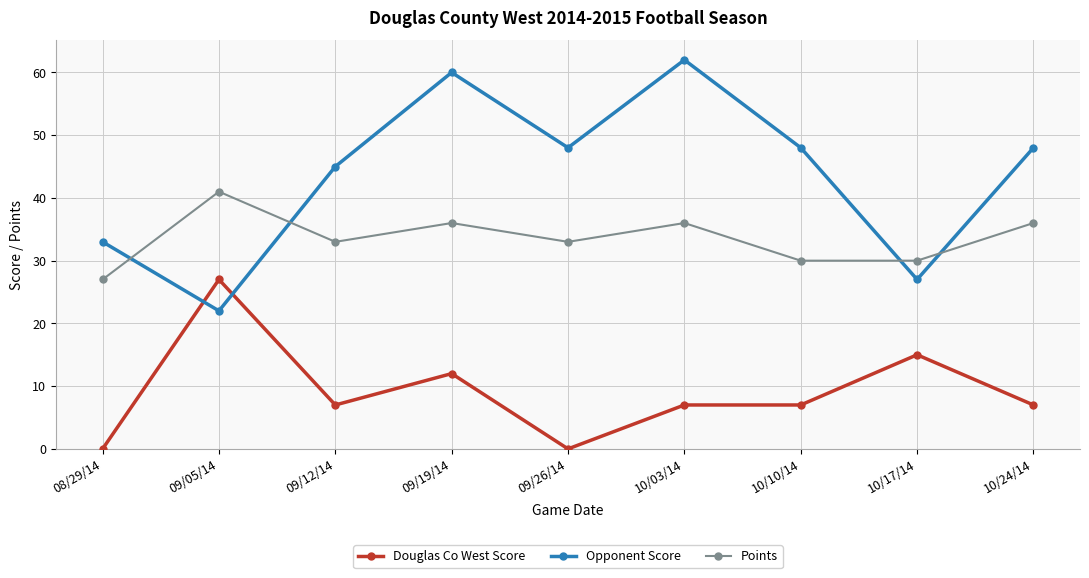

How many distinct data groups are displayed?

3